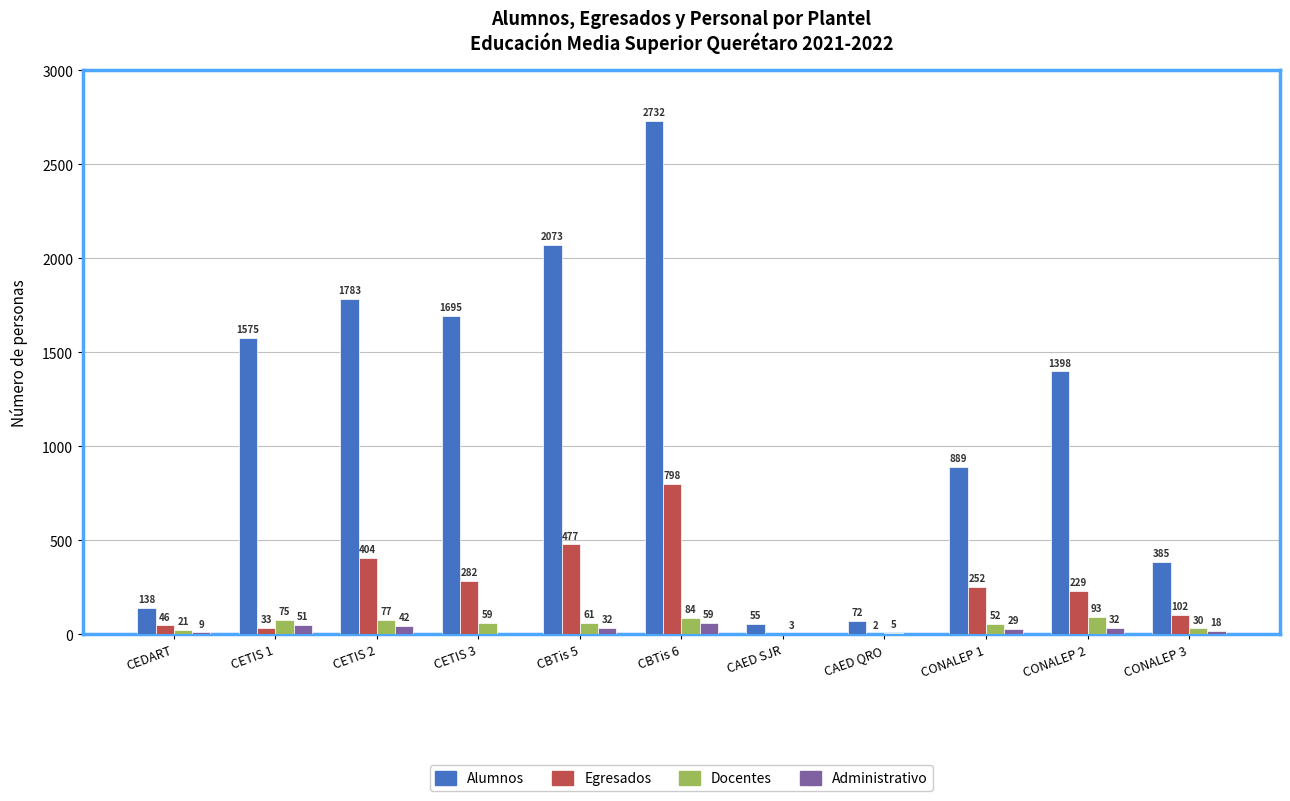

What are all the series names shown in the legend?

Alumnos, Egresados, Docentes, Administrativo